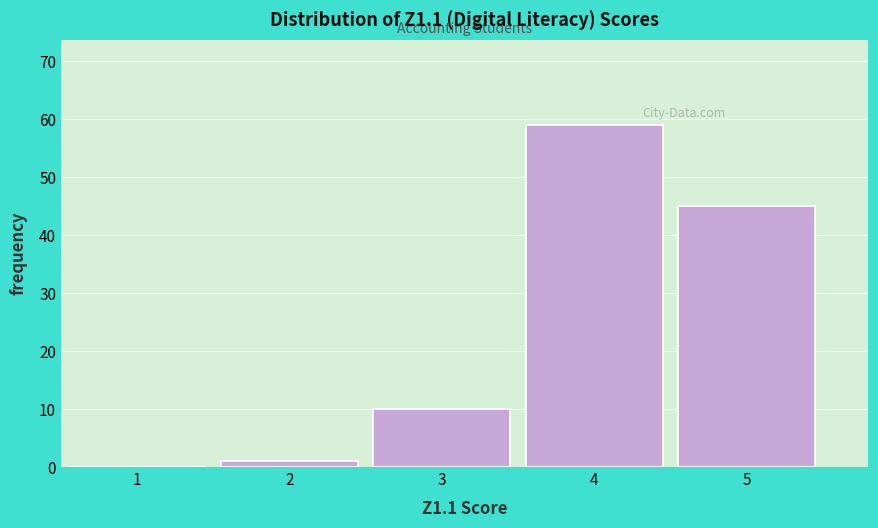

Reading left to right, list every bar in this chart as the range it spans on the x-axis followed by its height. The values are not printed on the chart, so give them approximately, as read against the axis.

0.5 to 1.5: 0
1.5 to 2.5: 1
2.5 to 3.5: 10
3.5 to 4.5: 59
4.5 to 5.5: 45